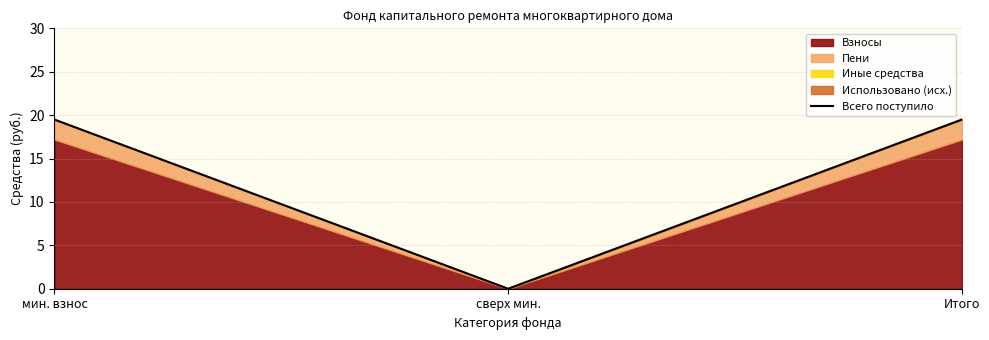

What is the label of the 3rd point from the left?

Итого